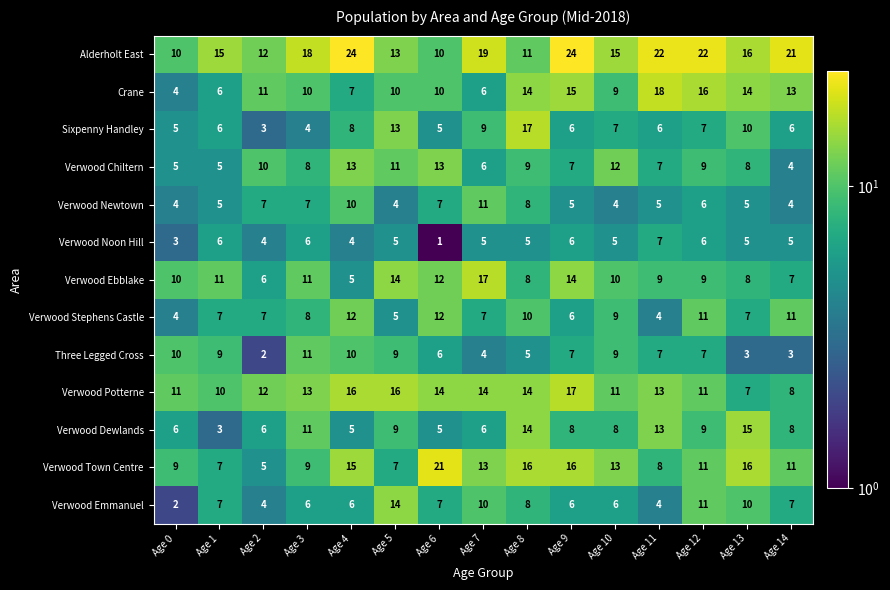

What is the difference between the maximum and minimum values in the Verwood Stephens Castle series?

8